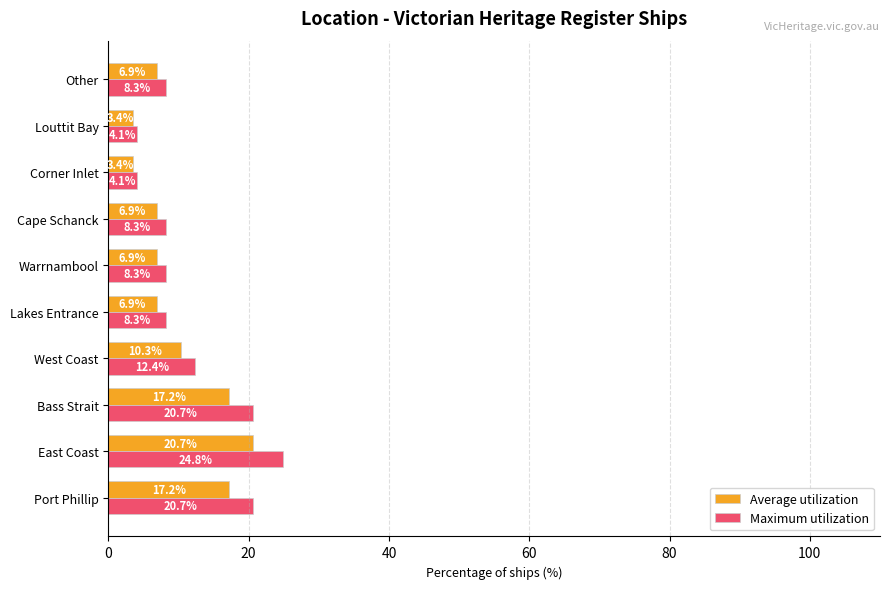

Which label corresponds to the largest value in the chart?

East Coast